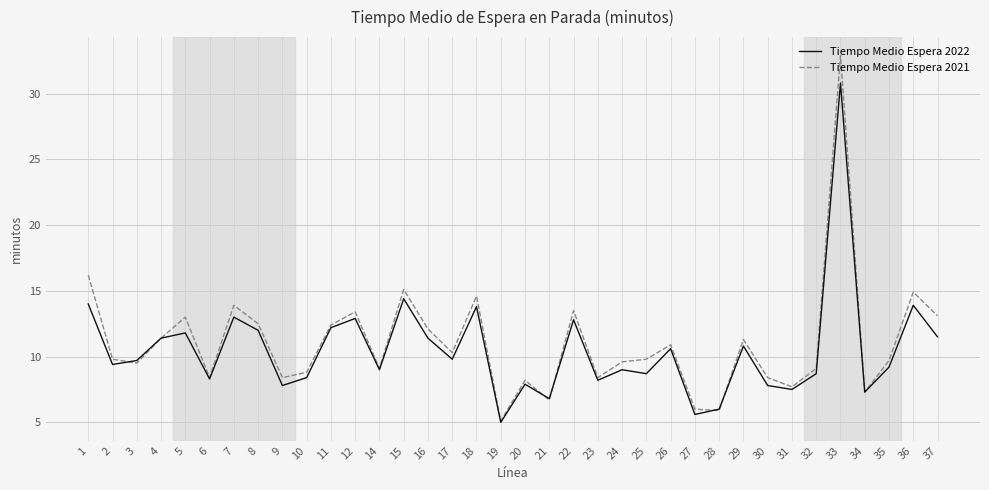

What is the total value across all series at 6?

16.7